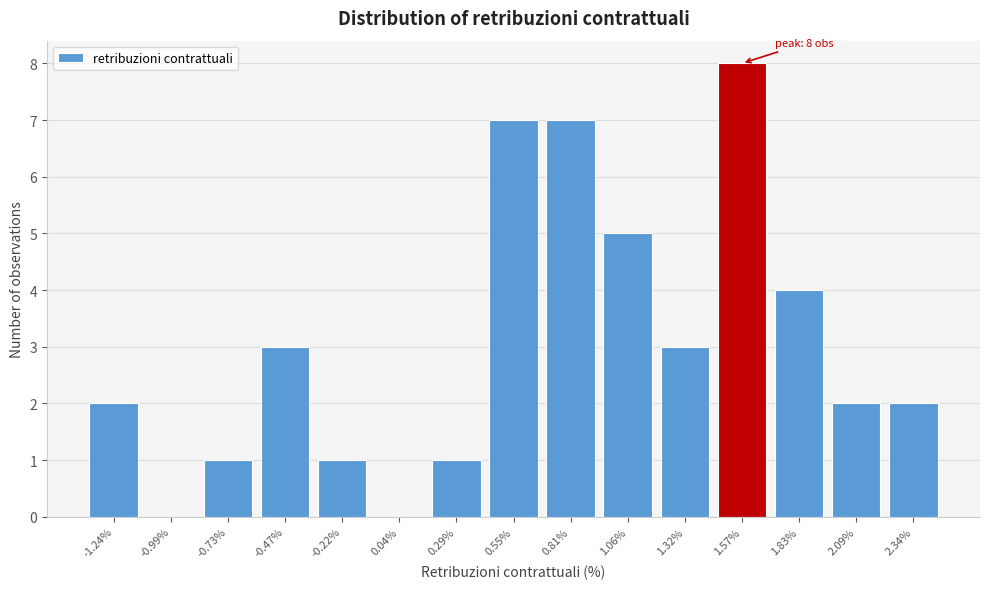

Which range on the x-axis has the tallest bar?

1.45 to 1.70